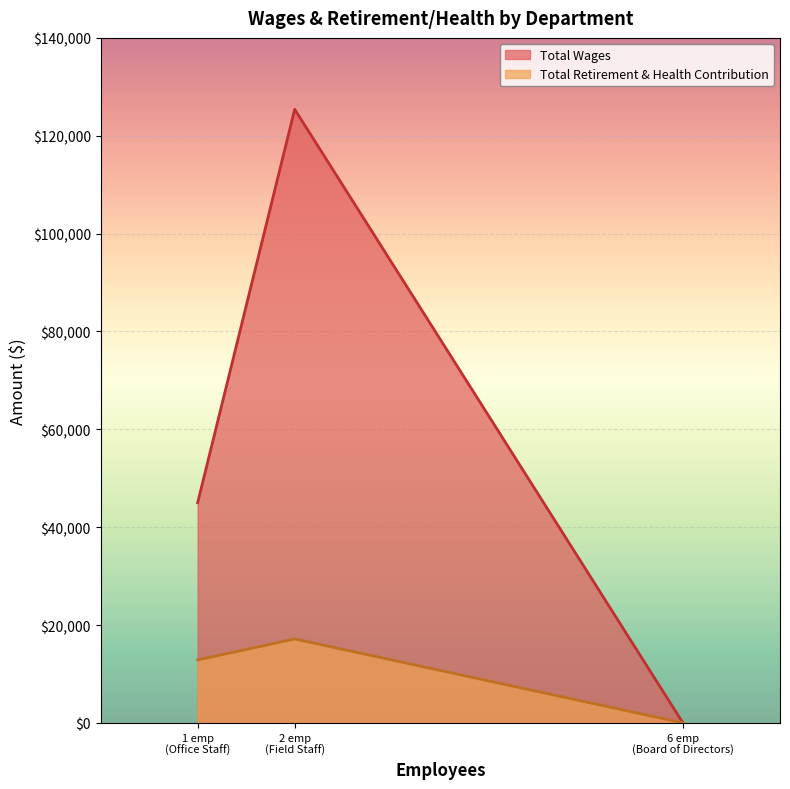

True or false: Total Retirement & Health Contribution has a value of -11049 at Board of Directors.

False